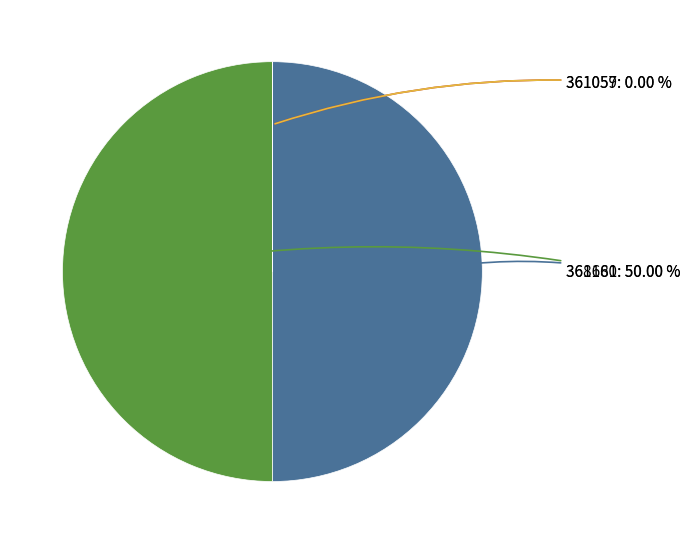

Is the sum of 368681 and 361160 greater than half?

Yes